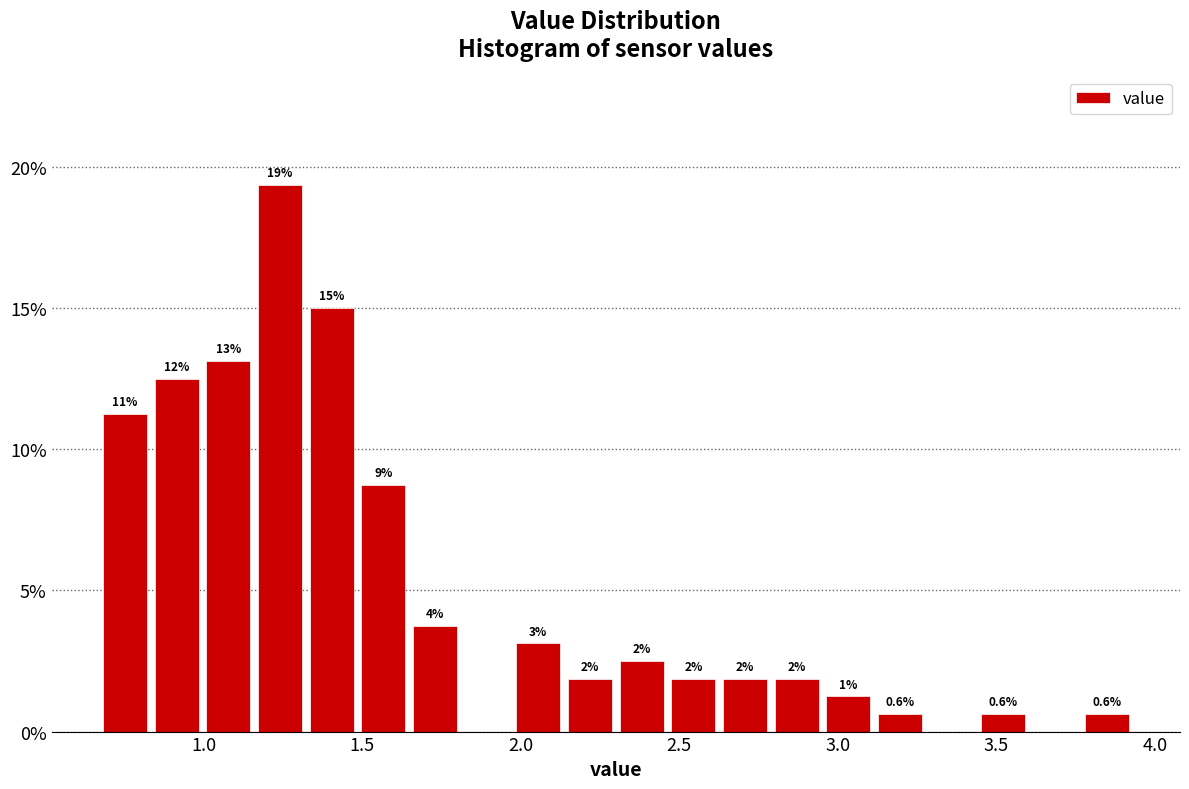

Around what value on the x-axis is the tallest bar? Give the approximate position of its centre, as read against the axis.

1.25